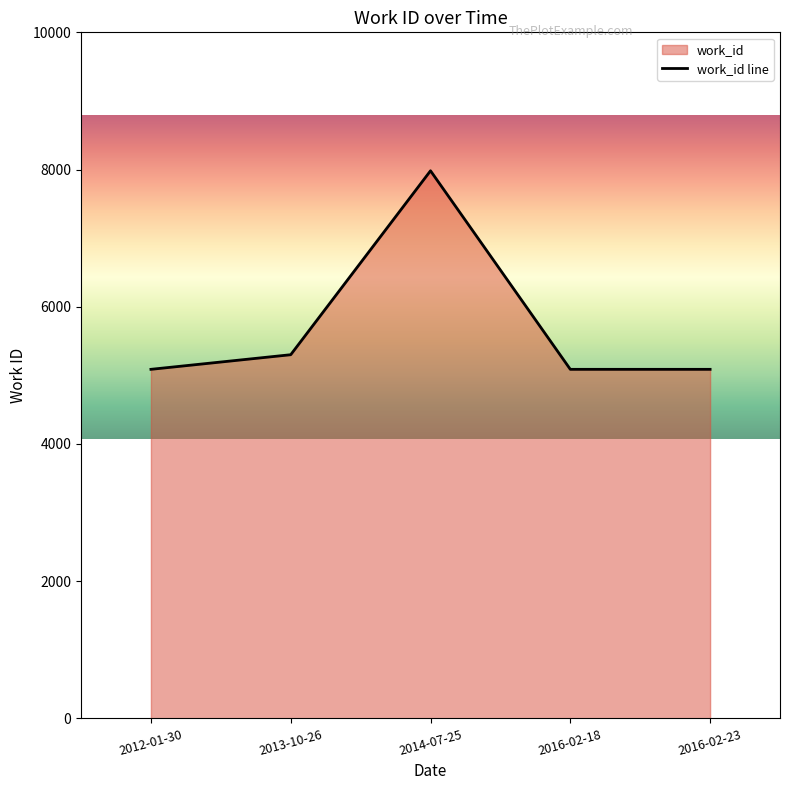

Rank the categories by value from lowest to highest.

2012-01-30, 2016-02-18, 2016-02-23, 2013-10-26, 2014-07-25